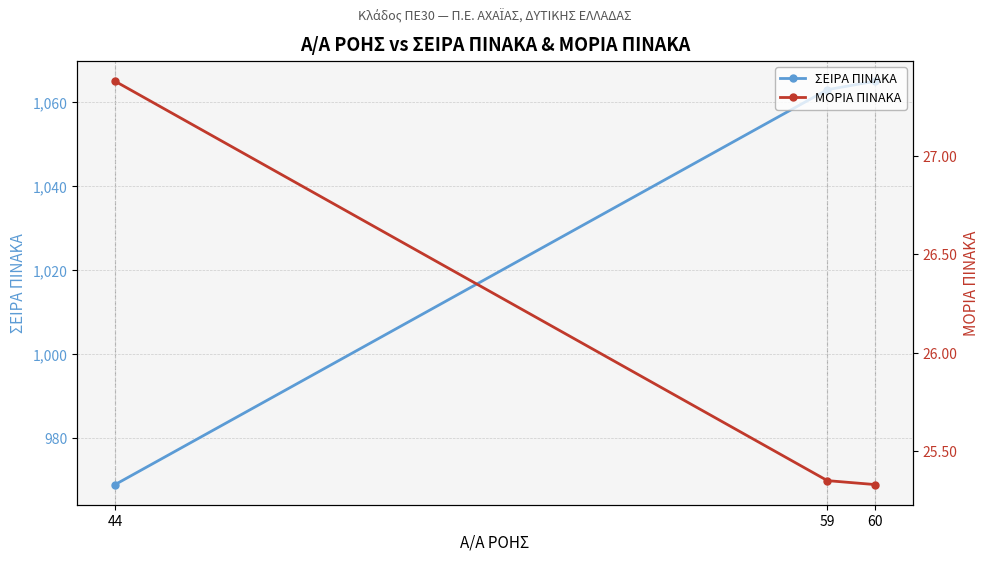

Is the value of ΜΟΡΙΑ ΠΙΝΑΚΑ at 44 greater than the value of ΣΕΙΡΑ ΠΙΝΑΚΑ at 60?

No